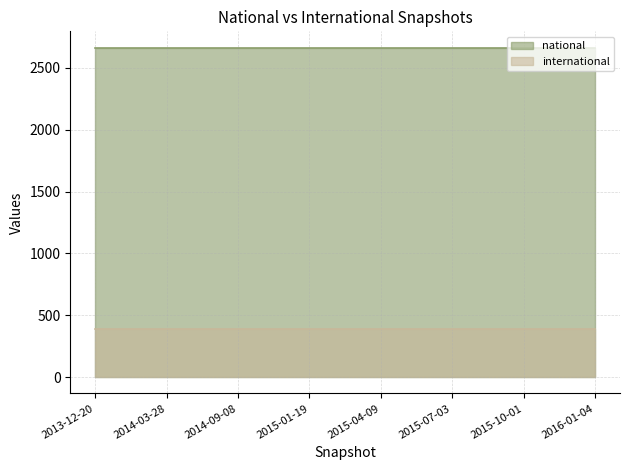

Reading right to left, list all the values displayed in this chart.

national: 2663	2663	2663	2663	2663	2663	2663	2663
international: 391	391	391	391	391	391	391	391